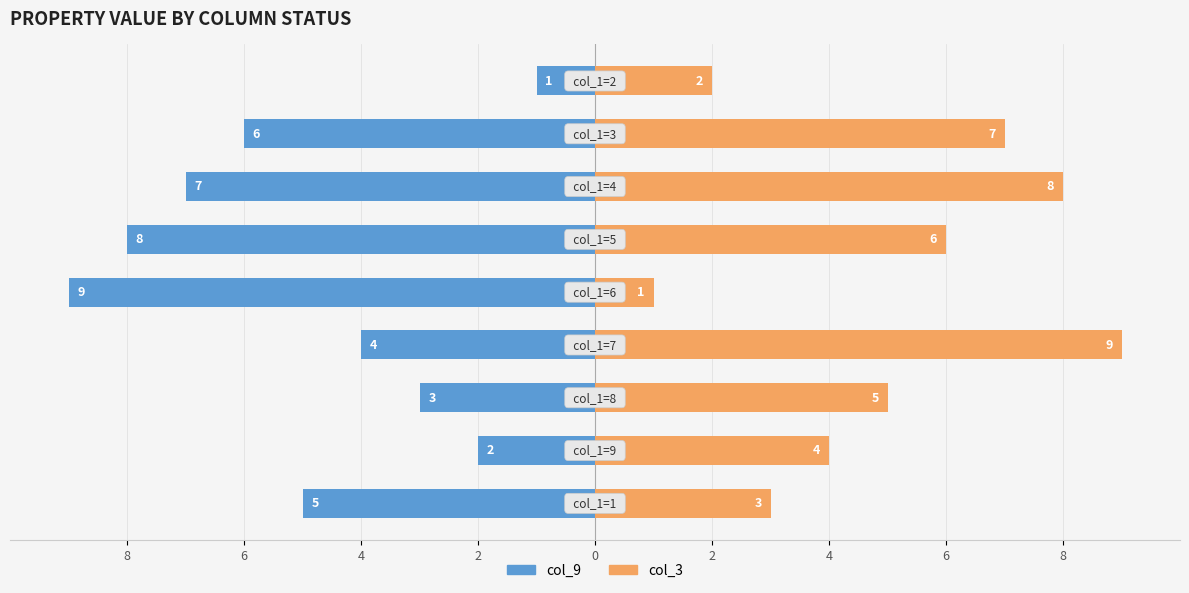

Reading left to right, list all the values displayed in this chart.

col_9: -5	-2	-3	-4	-9	-8	-7	-6	-1
col_3: 3	4	5	9	1	6	8	7	2